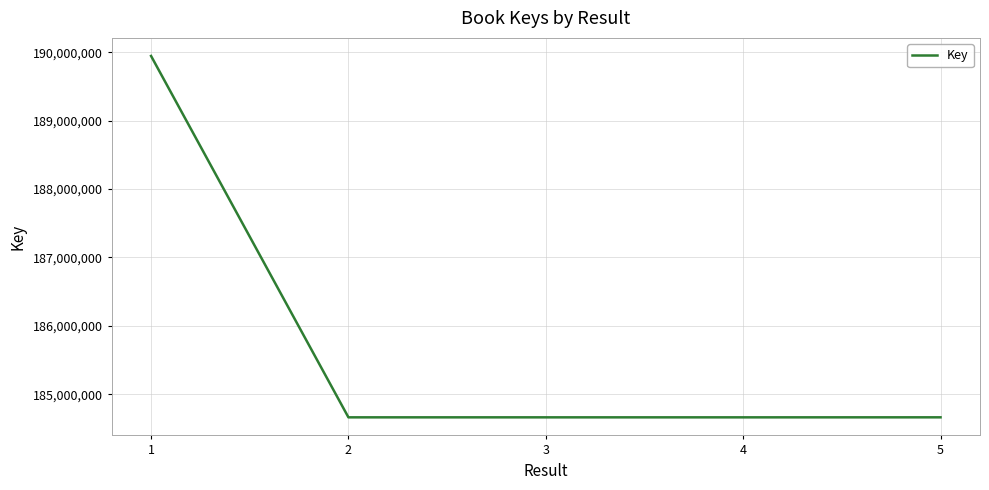

What is the change in value from 1 to 3?

-5282955